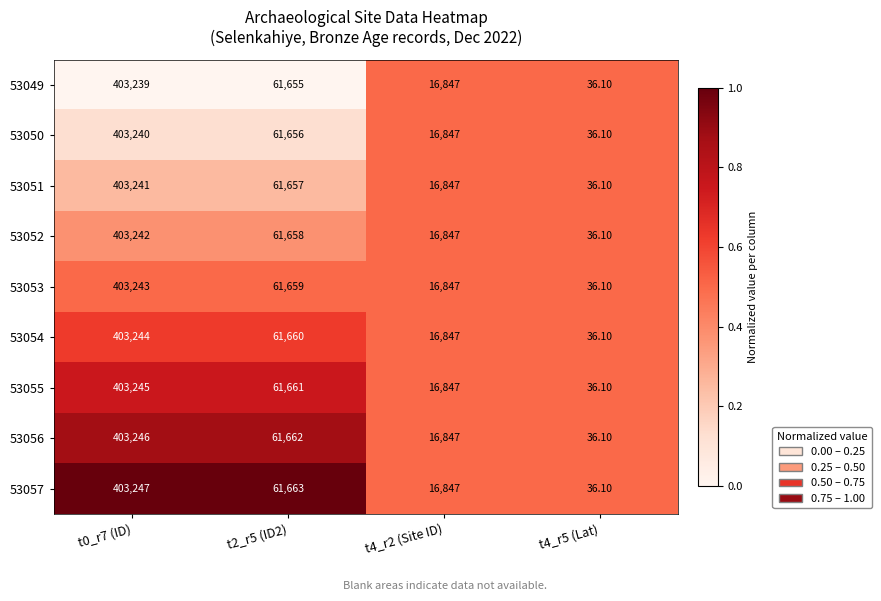

What is the difference between the second highest and minimum values in the 53056 series?

61625.9